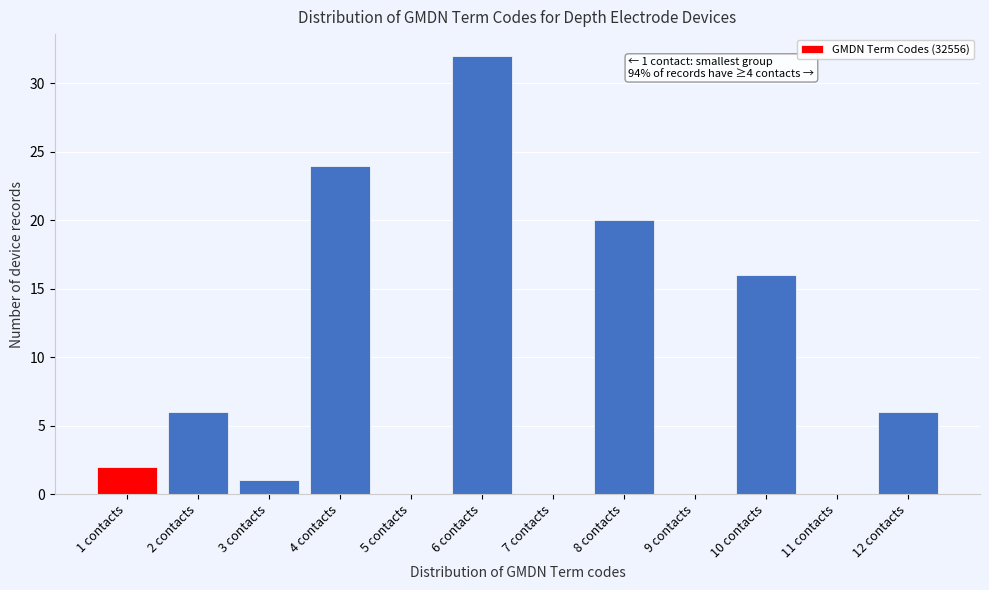

Reading left to right, transcribe all the data shown in this chart.

1 contacts=2	2 contacts=6	3 contacts=1	4 contacts=24	5 contacts=0	6 contacts=32	7 contacts=0	8 contacts=20	9 contacts=0	10 contacts=16	11 contacts=0	12 contacts=6